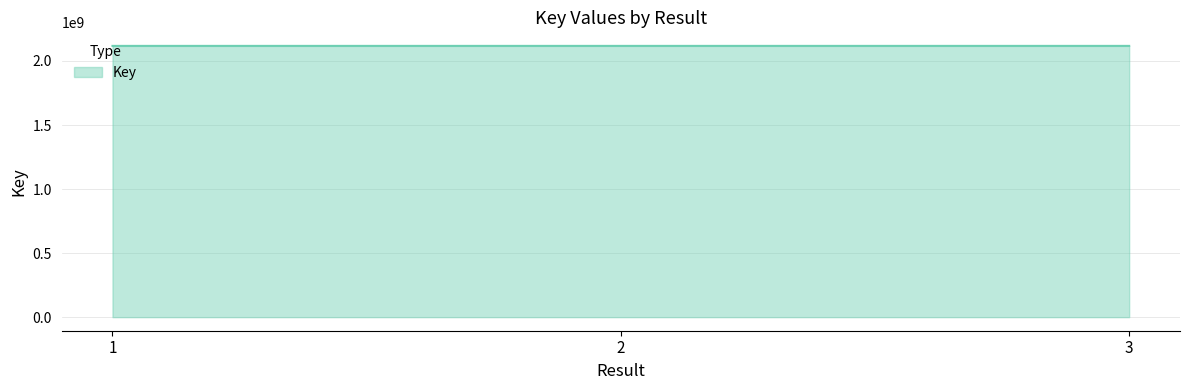

What is the difference between the values at 1 and 2?

5932